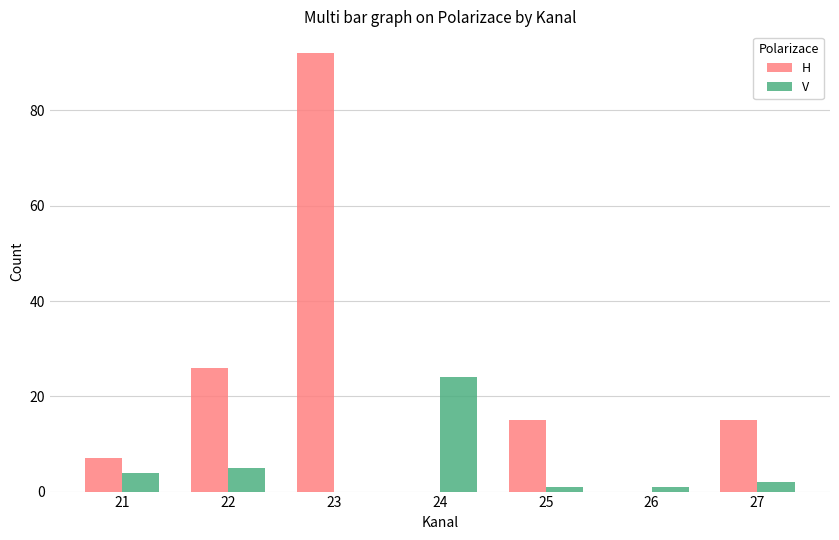

What is the sum of all V values?

37